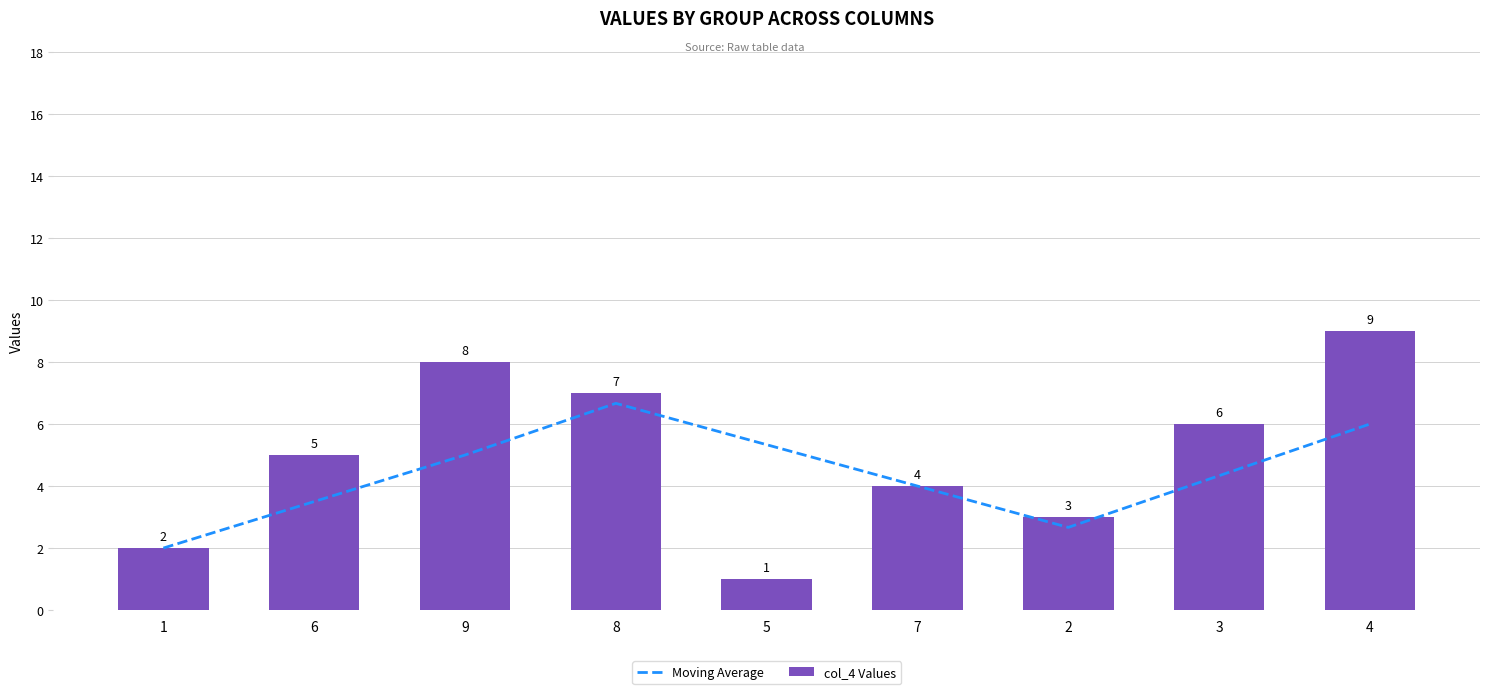

Reading left to right, extract all data points from this chart.

Moving Average: 2.0	3.5	5.0	6.7	5.3	4.0	2.7	4.3	6.0
col_4 Values: 2.0	5.0	8.0	7.0	1.0	4.0	3.0	6.0	9.0